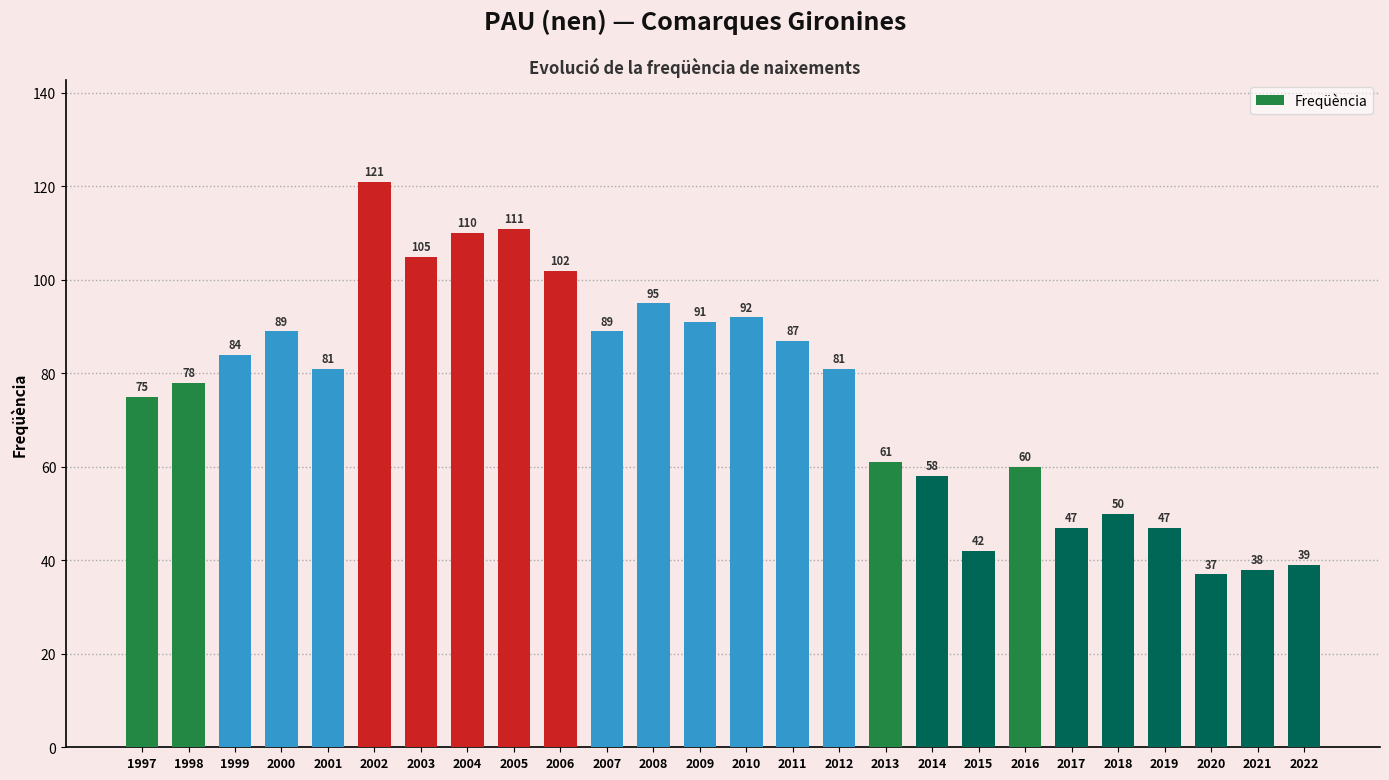

Does the chart contain any negative values?

No